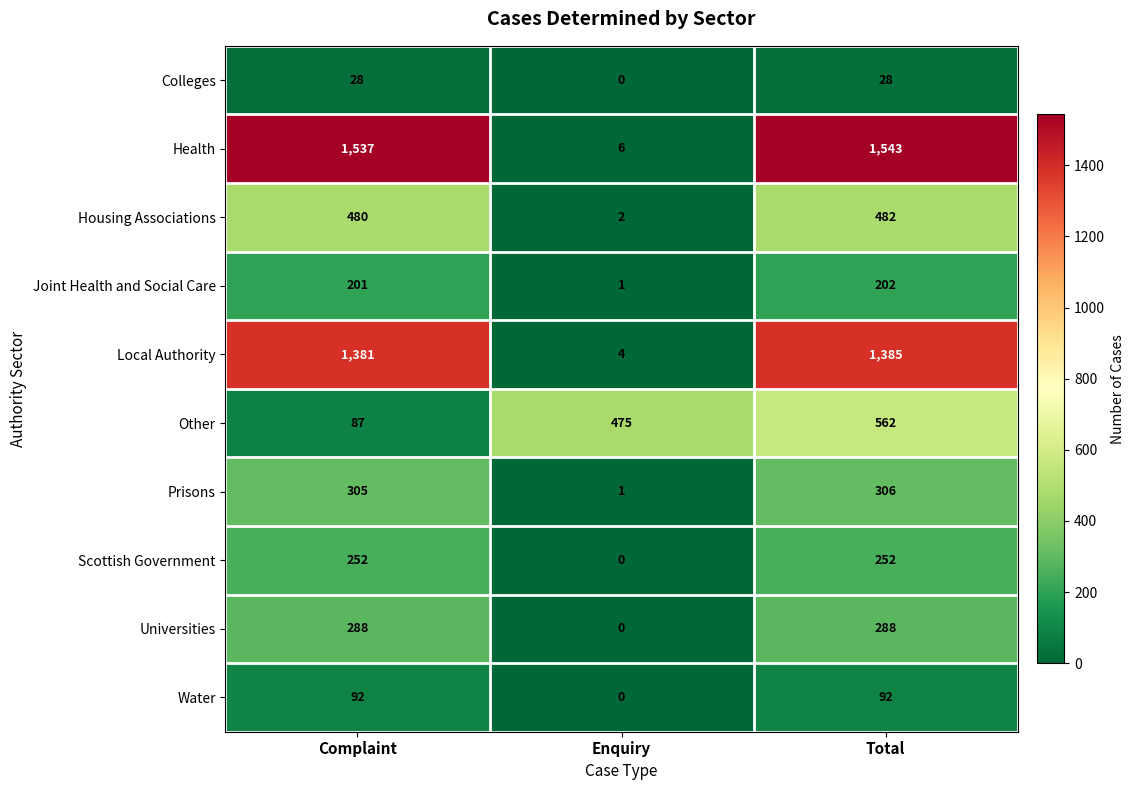

What is the maximum value shown in the chart?

1543